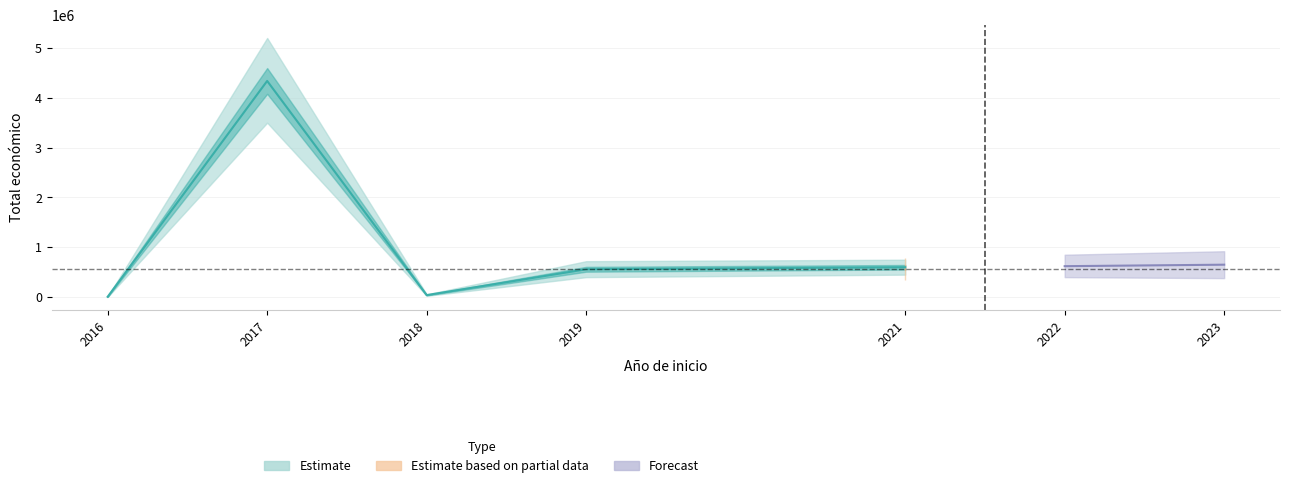

Reading left to right, transcribe all the data shown in this chart.

2016=6000	2017=4337624	2018=39150	2019=558011	2021=598659